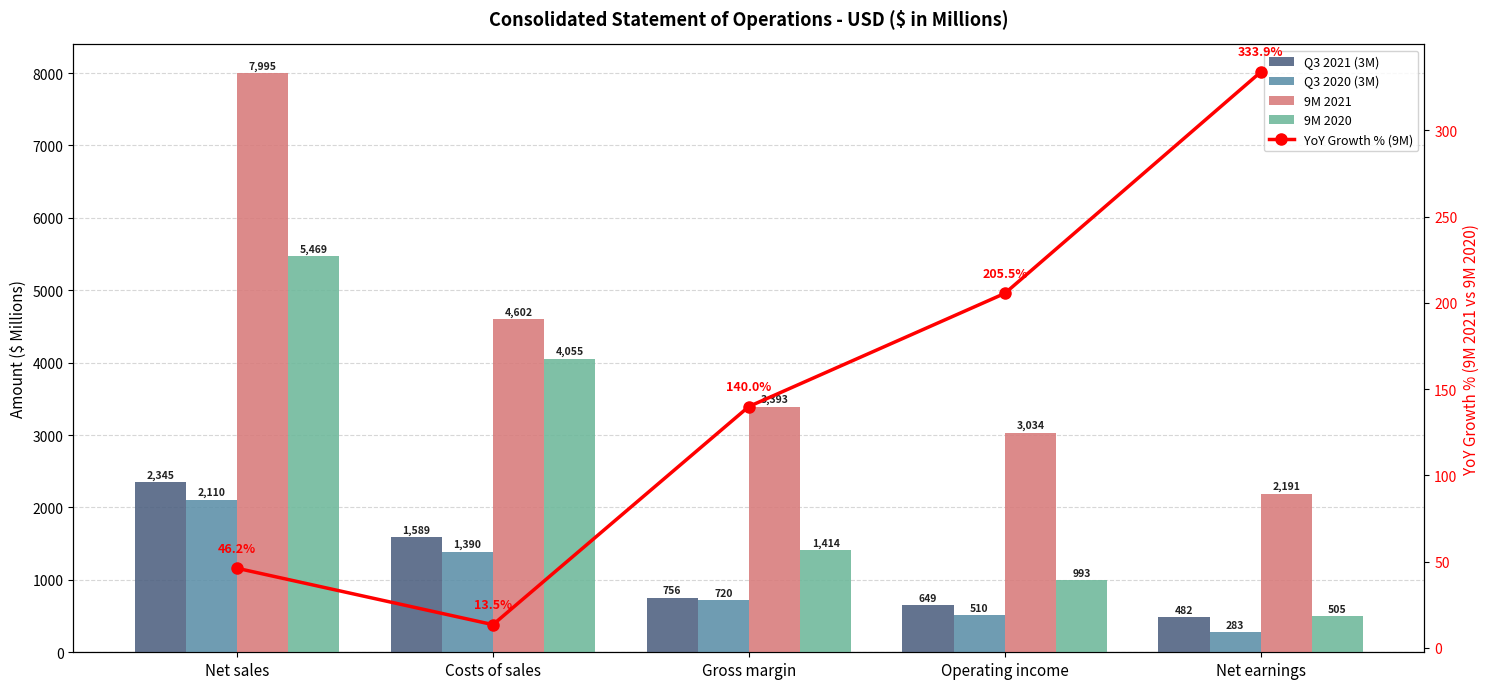

Is it true that Q3 2020 (3M) equals 747.2 at Costs of sales?

False